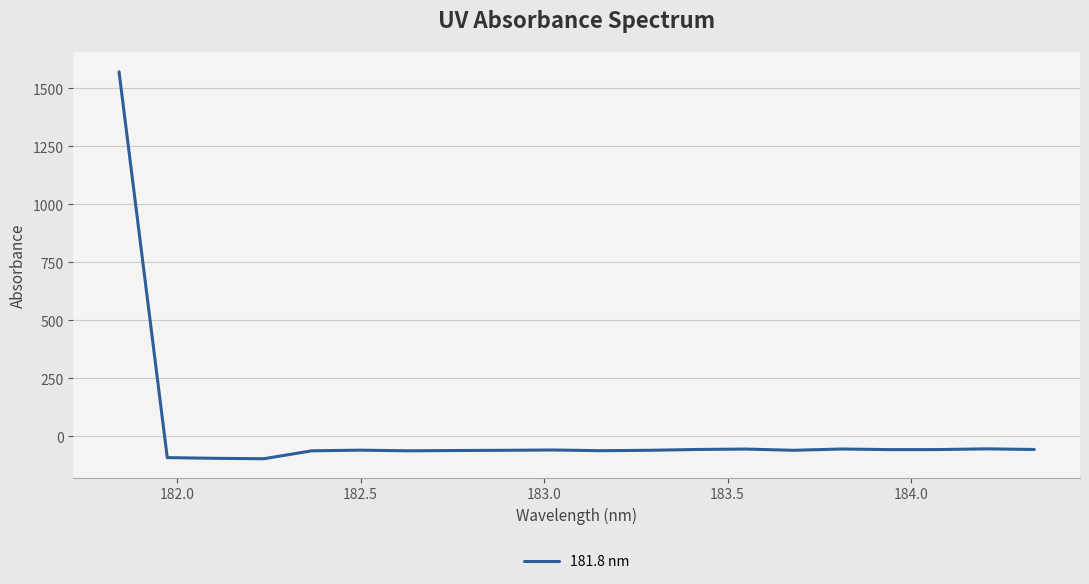

What is the smallest value displayed?

-95.9